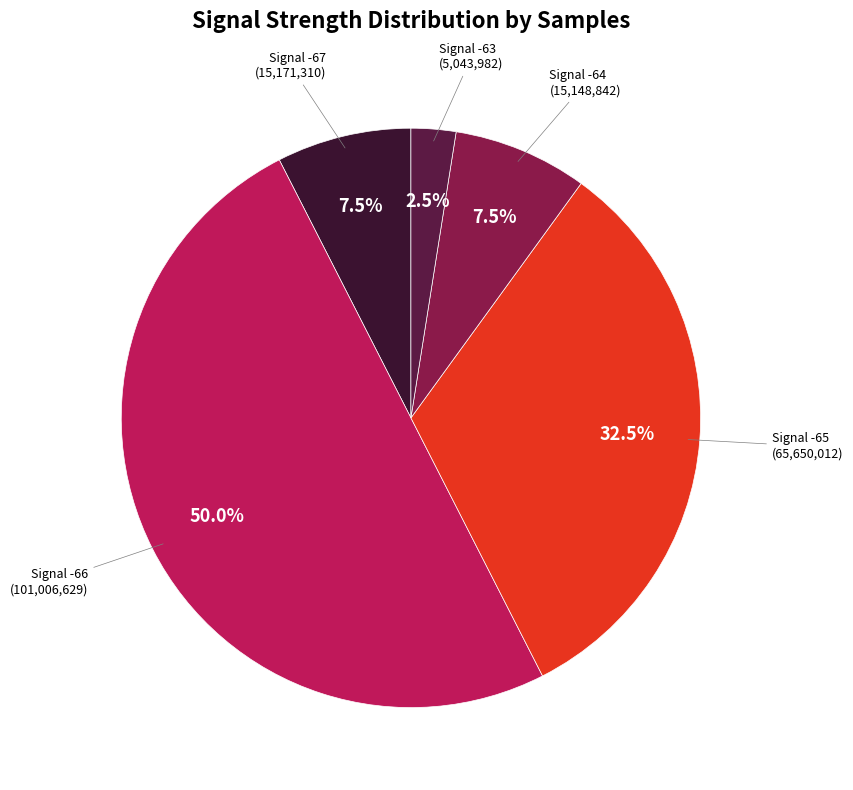

Count the number of slices in the pie.

5